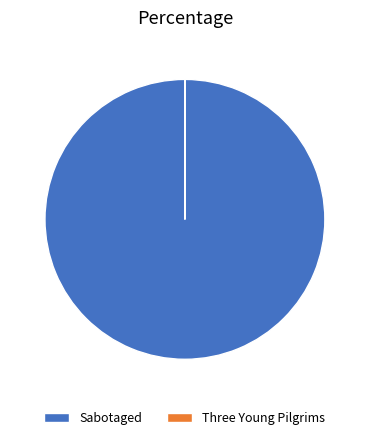

Is there a majority slice in this chart?

Yes